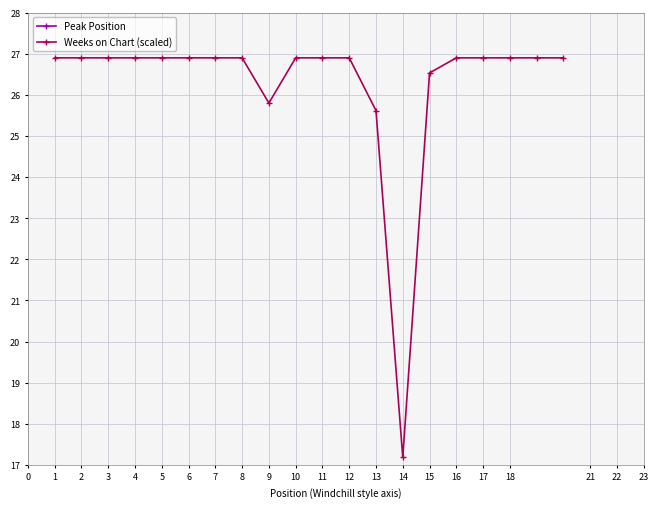

The value of Weeks on Chart (scaled) at 9 is 43.0. True or false?

False